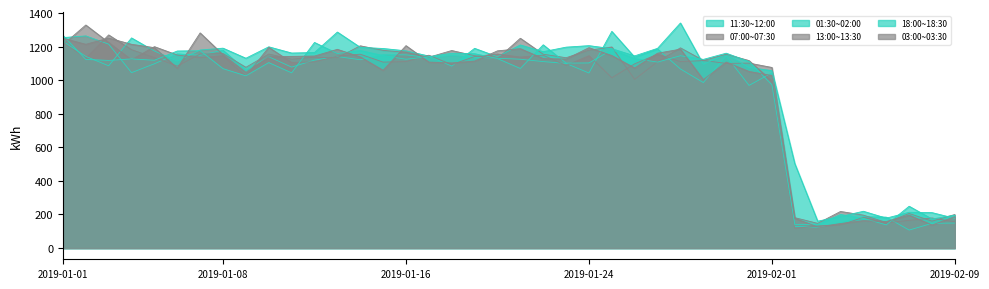

What are all the series names shown in the legend?

11:30~12:00, 07:00~07:30, 01:30~02:00, 13:00~13:30, 18:00~18:30, 03:00~03:30